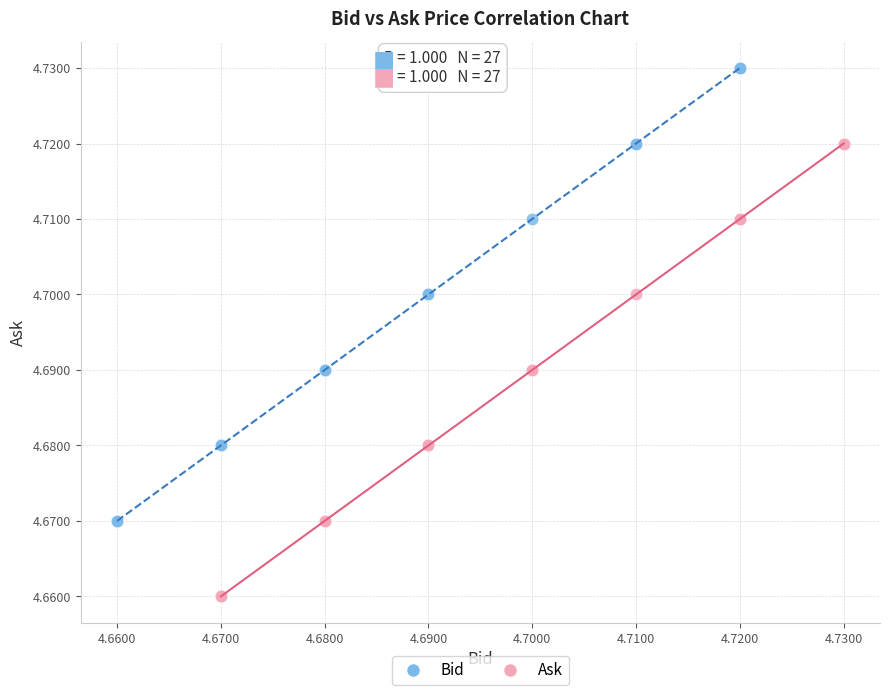

Which series reaches the maximum Y coordinate?

Bid